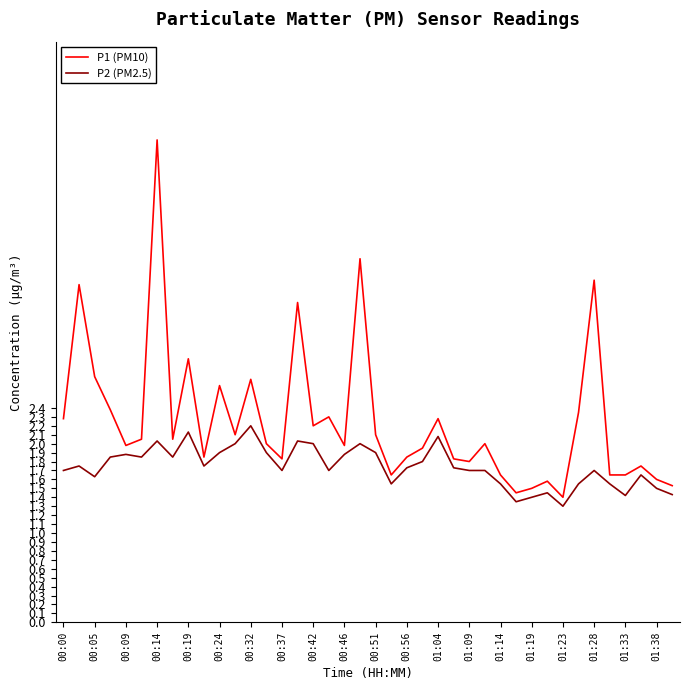

True or false: P1 (PM10) and P2 (PM2.5) intersect in this chart.

False